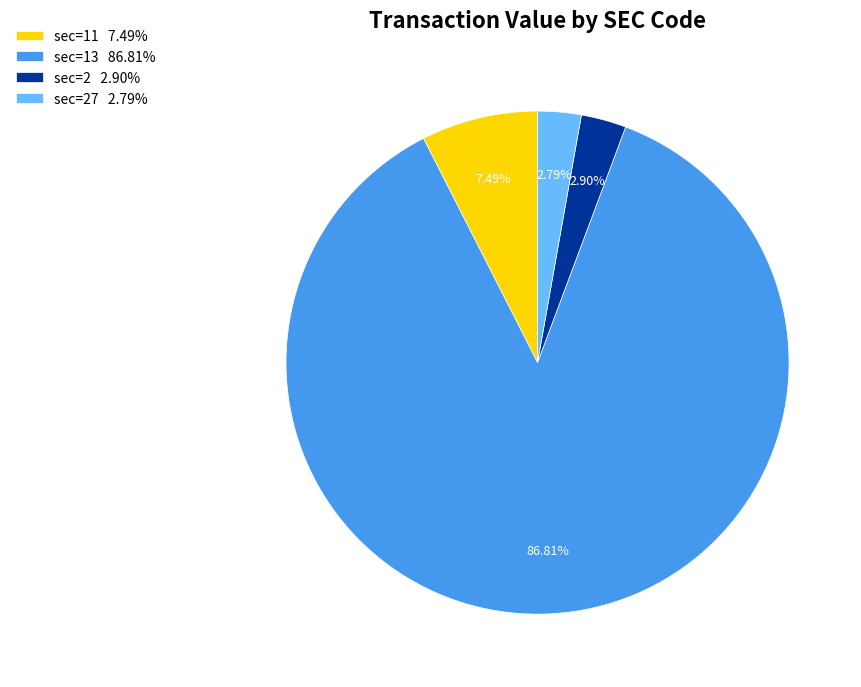

What is the ratio of the value at sec=13 86.81% to the value at sec=27 2.79%?

31.1